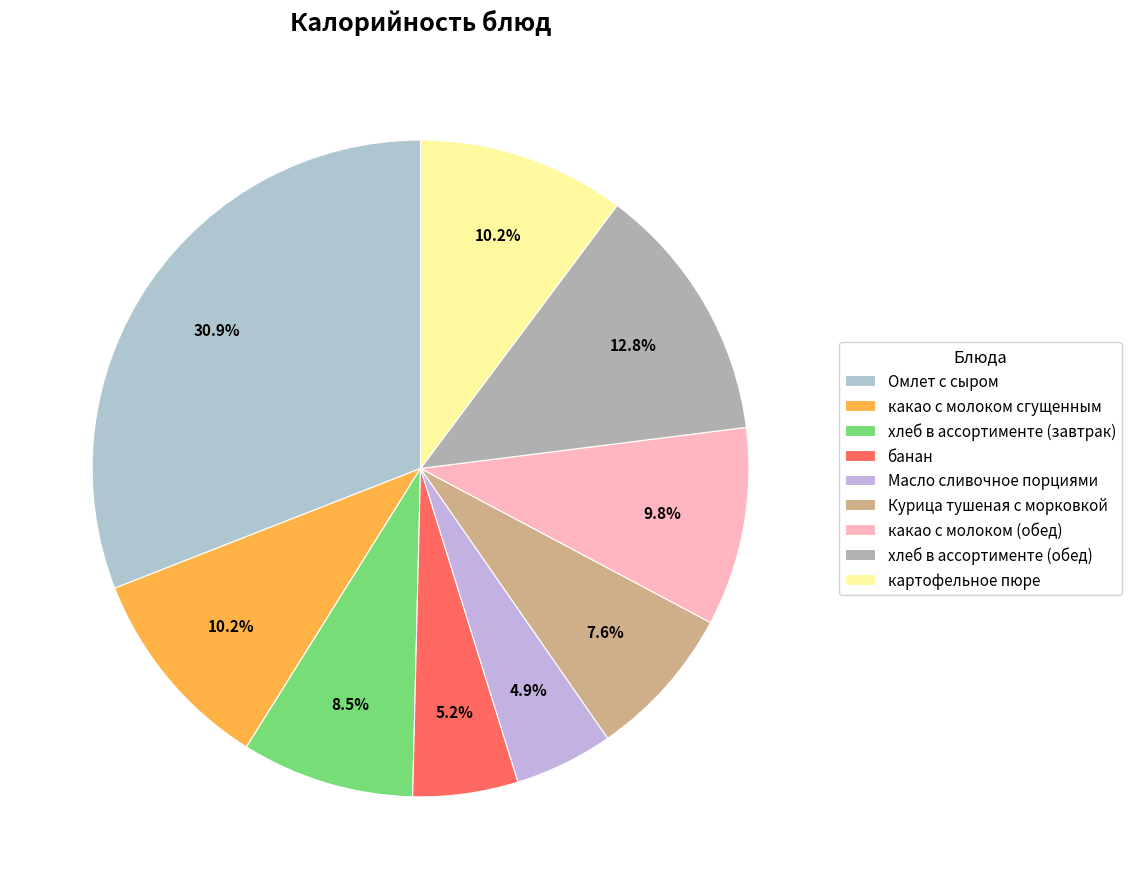

What percentage is the Масло сливочное порциями slice, to the nearest percent?

5%